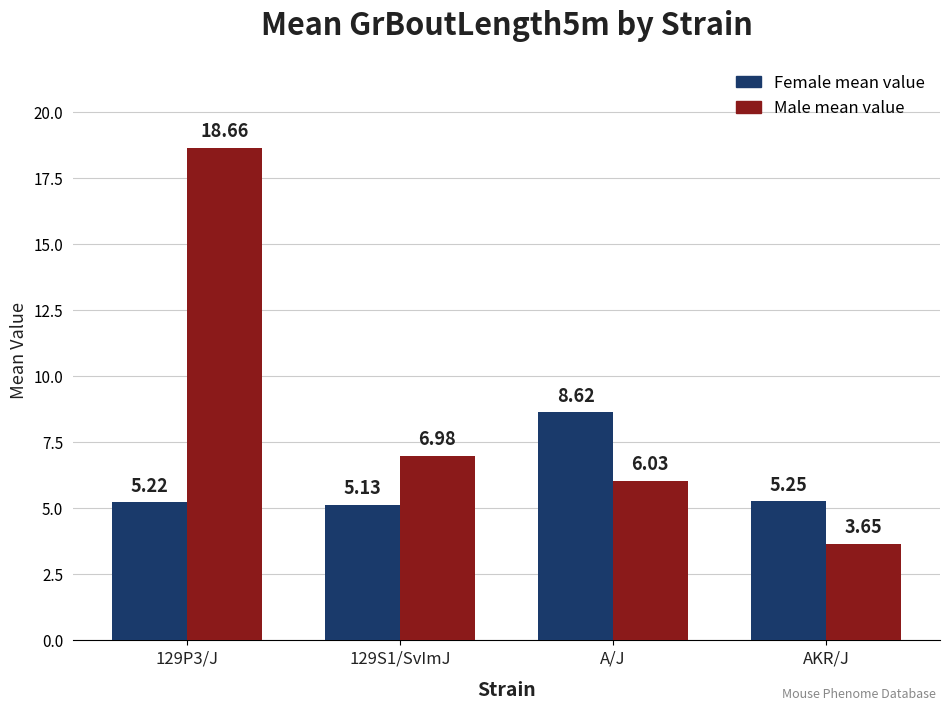

Rank the series by their average value, from lowest to highest.

Female mean value, Male mean value